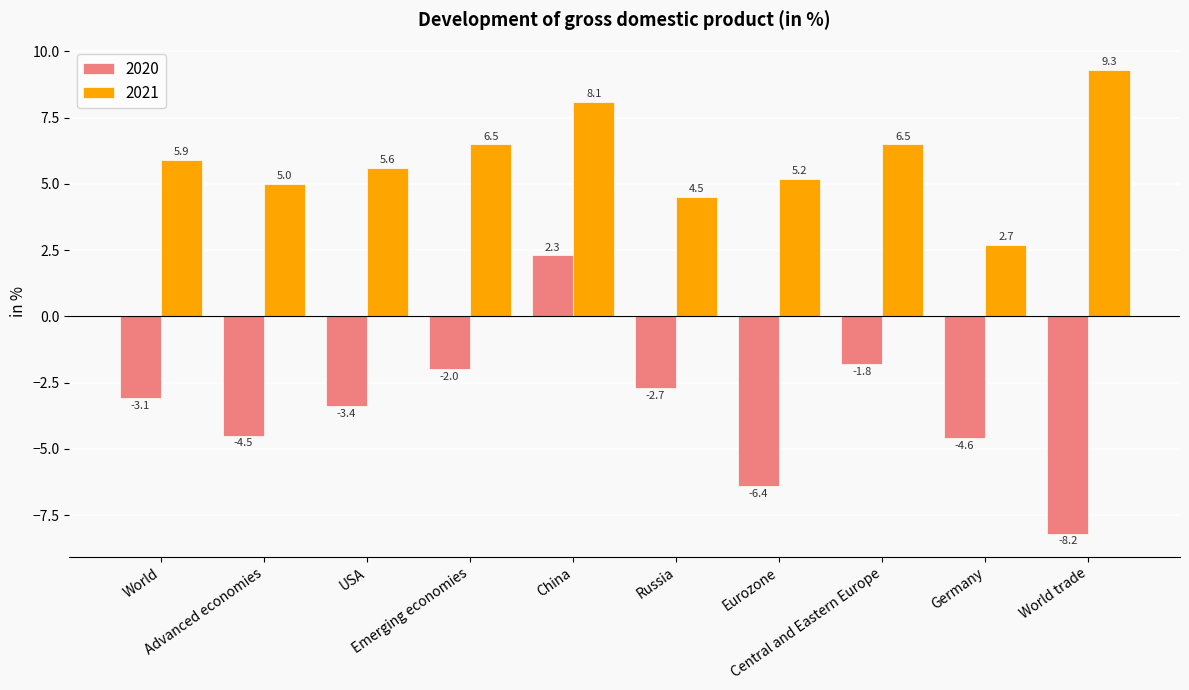

Which series has the largest total across all categories?

2021